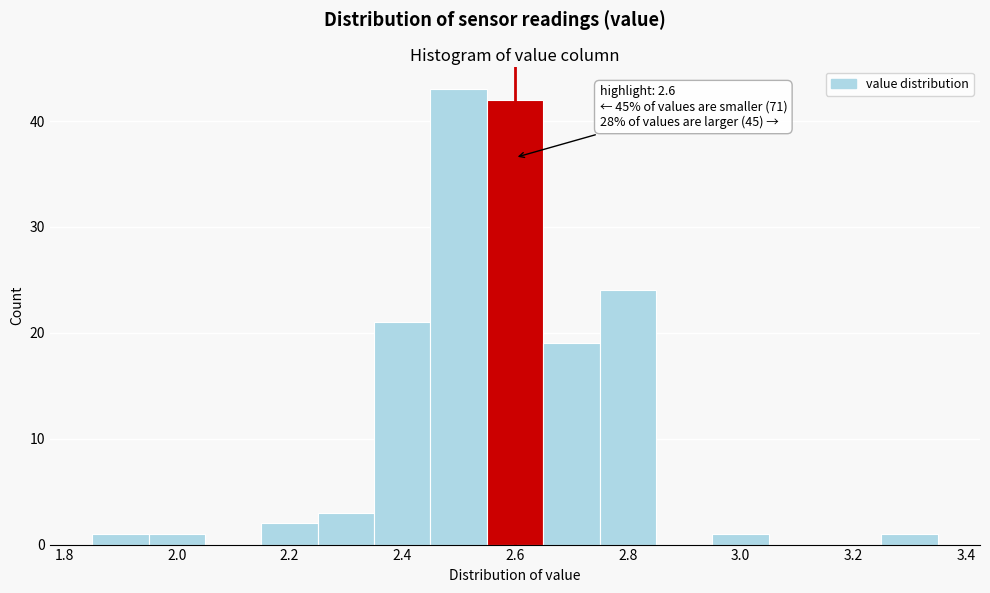

Which range on the x-axis has the tallest bar?

2.45 to 2.55